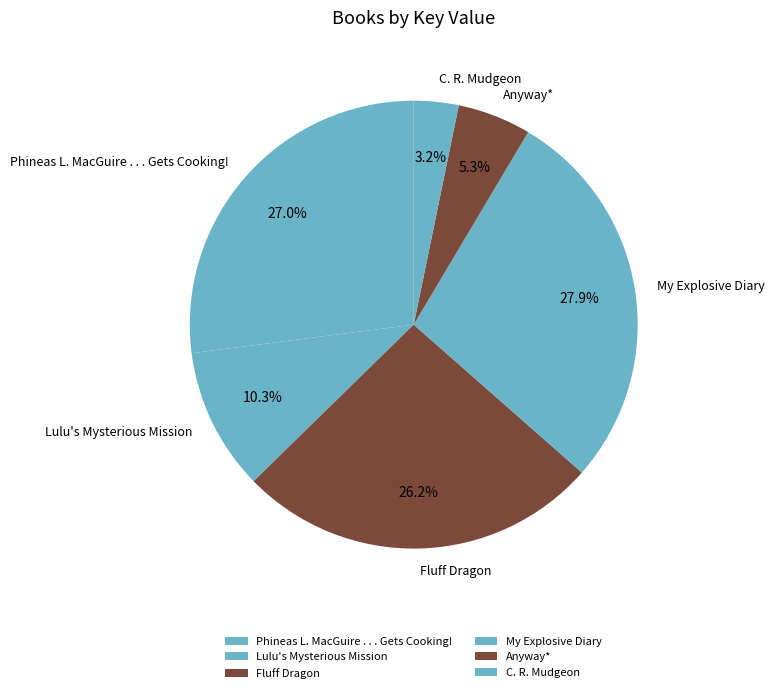

Which category has the smallest portion of the pie?

C. R. Mudgeon